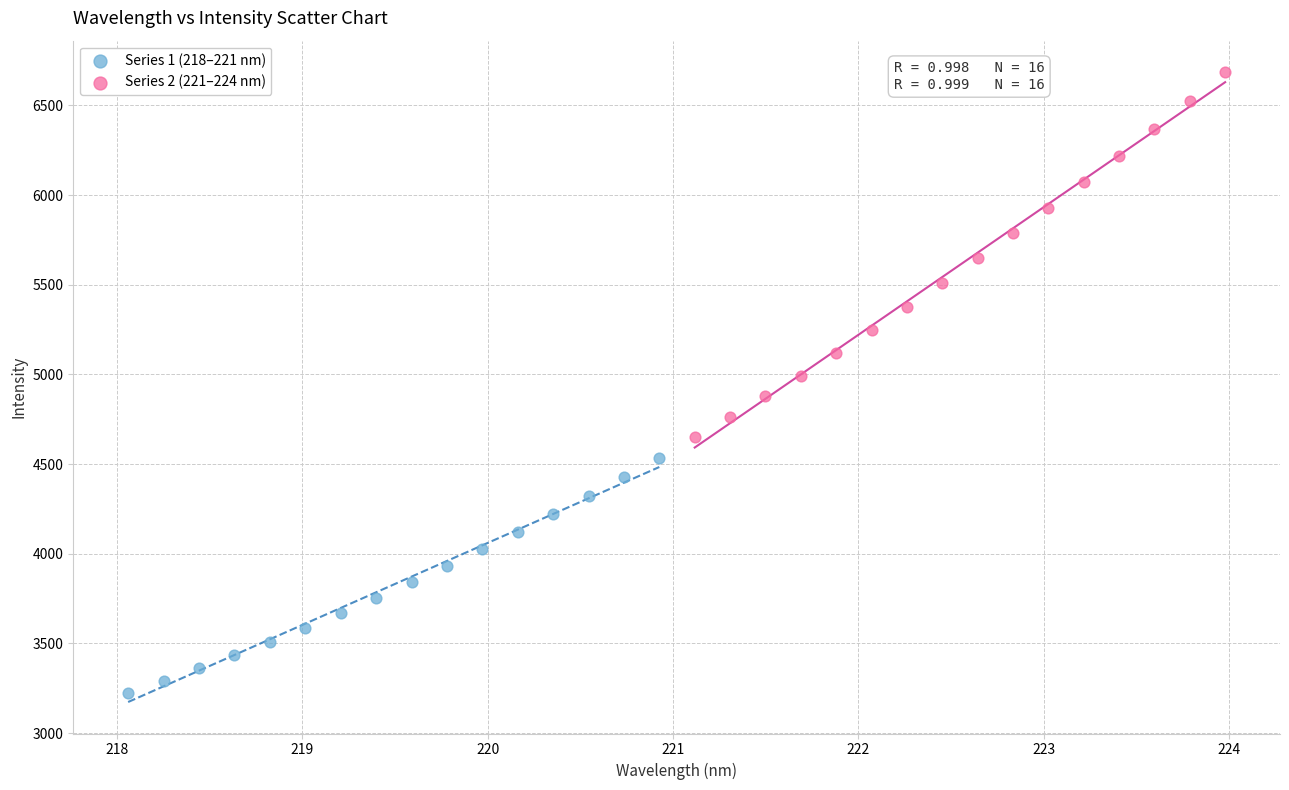

Which series reaches the maximum Y coordinate?

Series 2 (221–224 nm)